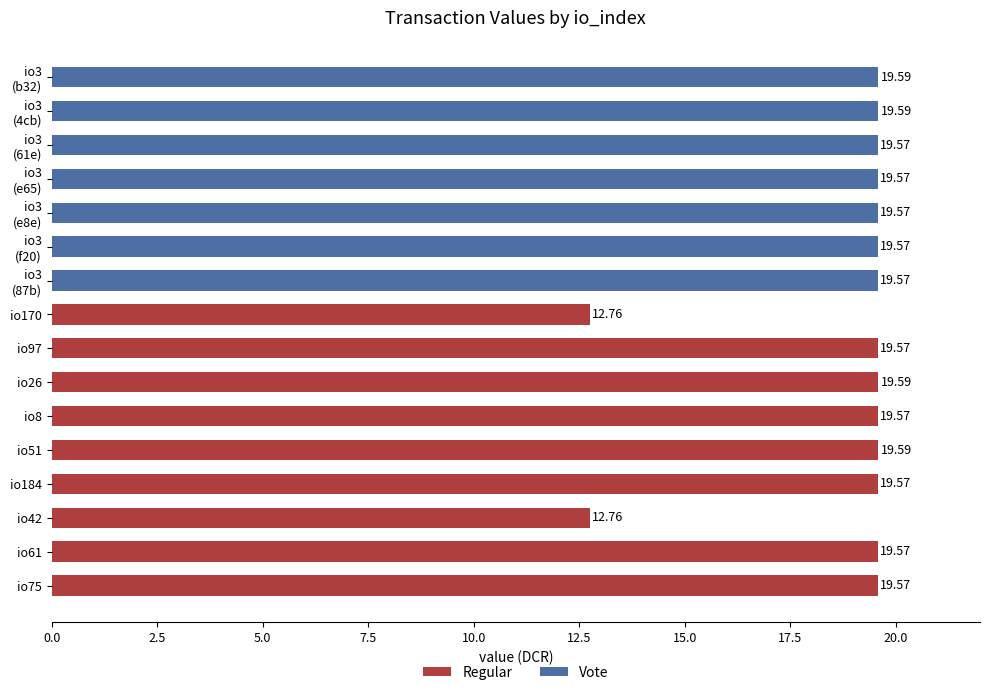

What is the difference between the maximum and minimum values in the Regular series?

6.8